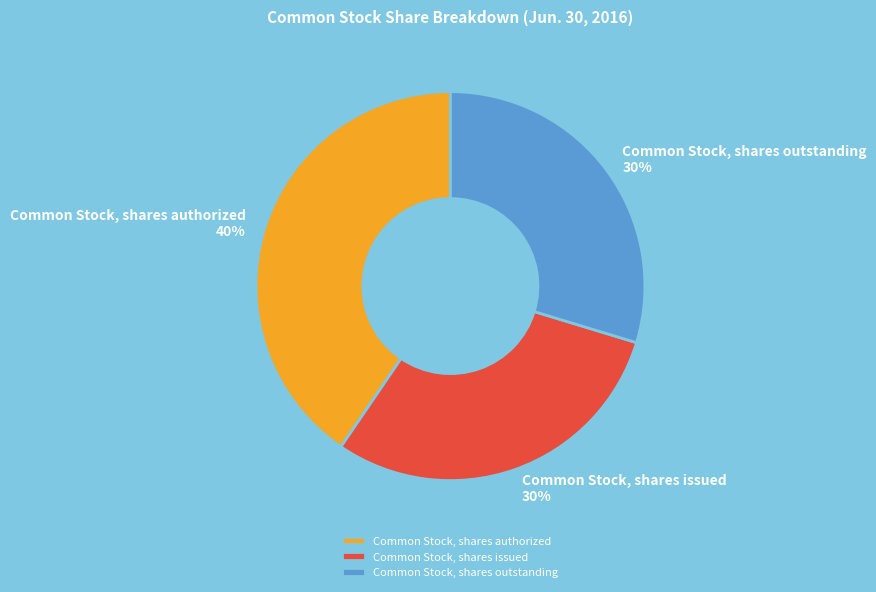

To the nearest percent, what portion does Common Stock, shares outstanding represent?

30%